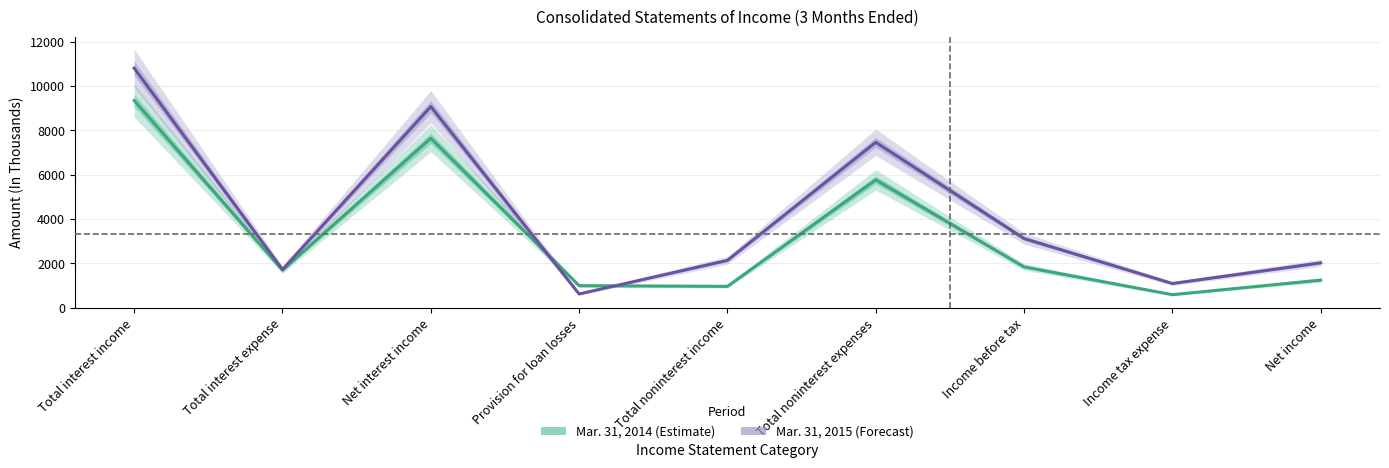

Rank the categories by Mar. 31, 2015 value from lowest to highest.

Provision for loan losses, Income tax expense, Total interest expense, Net income, Total noninterest income, Income before tax, Total noninterest expenses, Net interest income, Total interest income